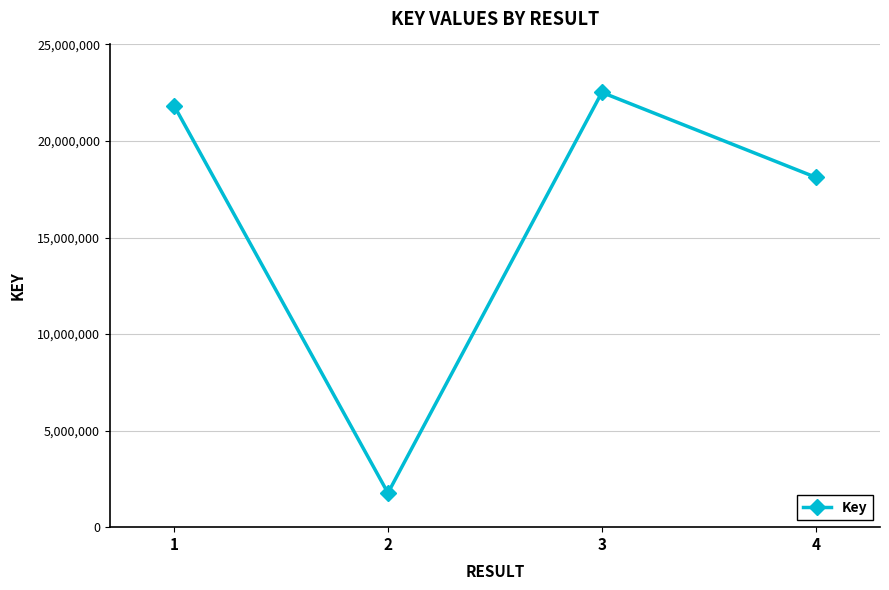

What is the sum of all values?

64241702